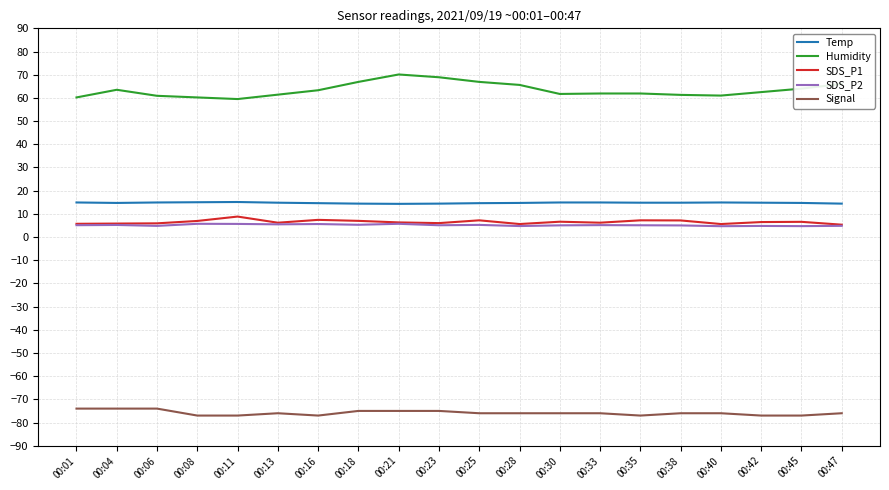

Is the value of Temp at 00:04 greater than the value of SDS_P2 at 00:38?

Yes